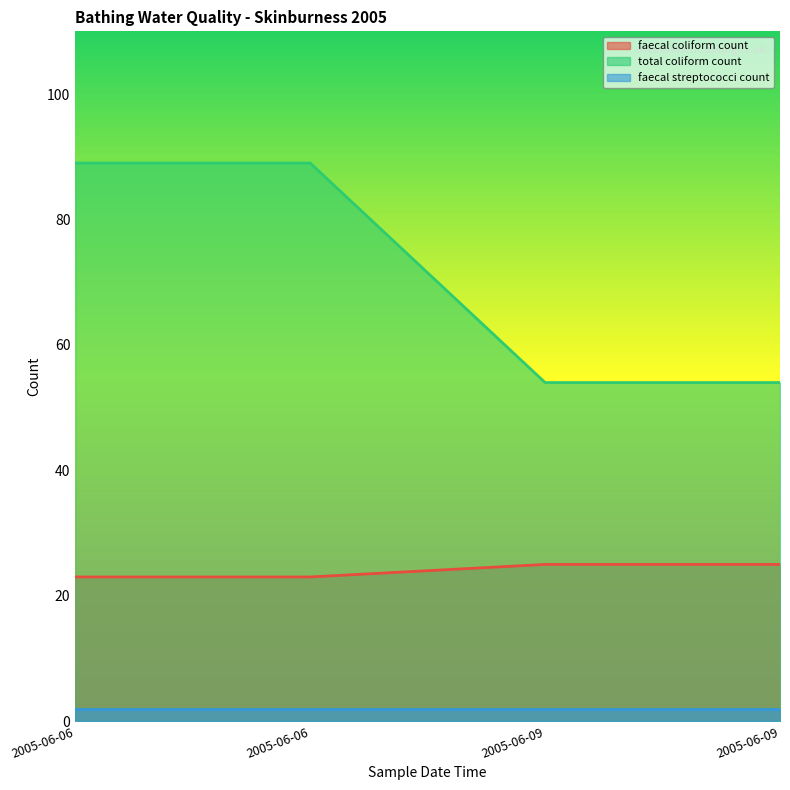

What are all the series names shown in the legend?

faecal coliform count, total coliform count, faecal streptococci count